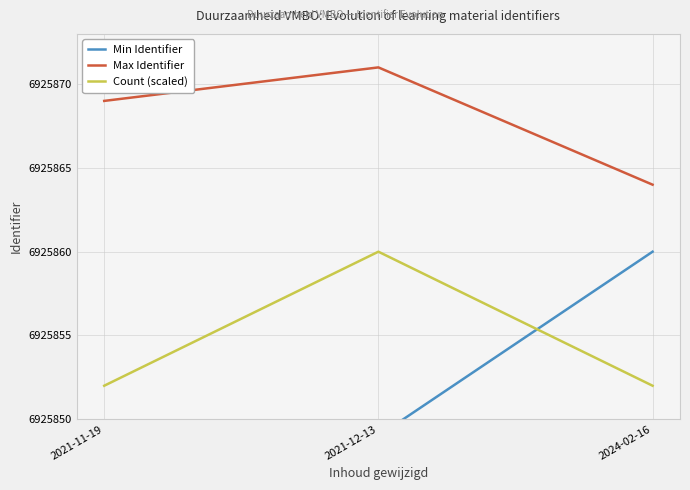

Rank the series by their average value, from lowest to highest.

Min Identifier, Count (scaled), Max Identifier